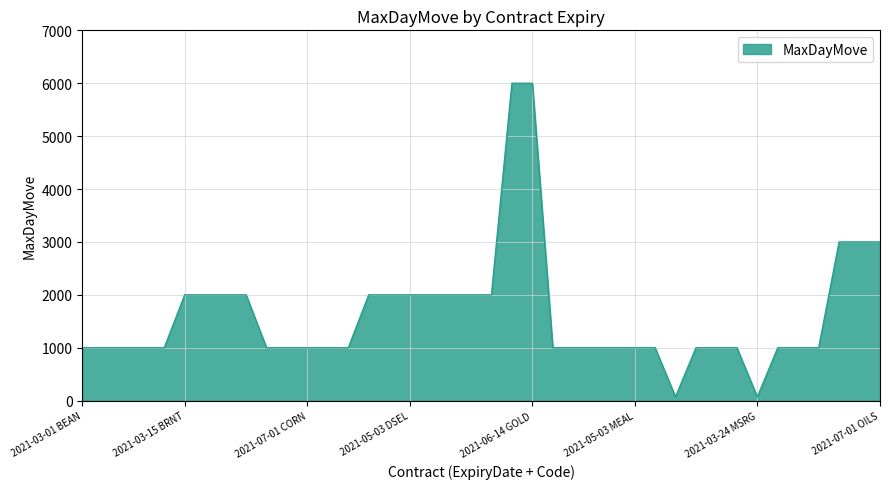

What is the greatest value displayed?

6000